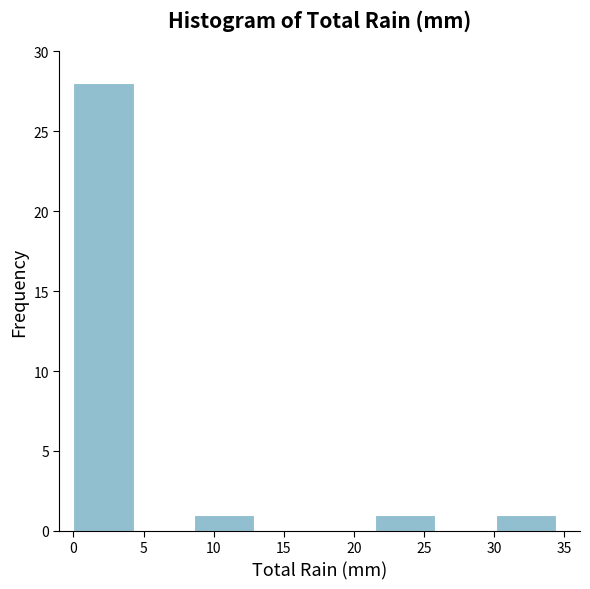

How tall is the bar that spans 30.1 to 34.4 on the x-axis? Neither the bar edges nor the heights are printed on the chart, so give them approximately, as read against the axes.

1